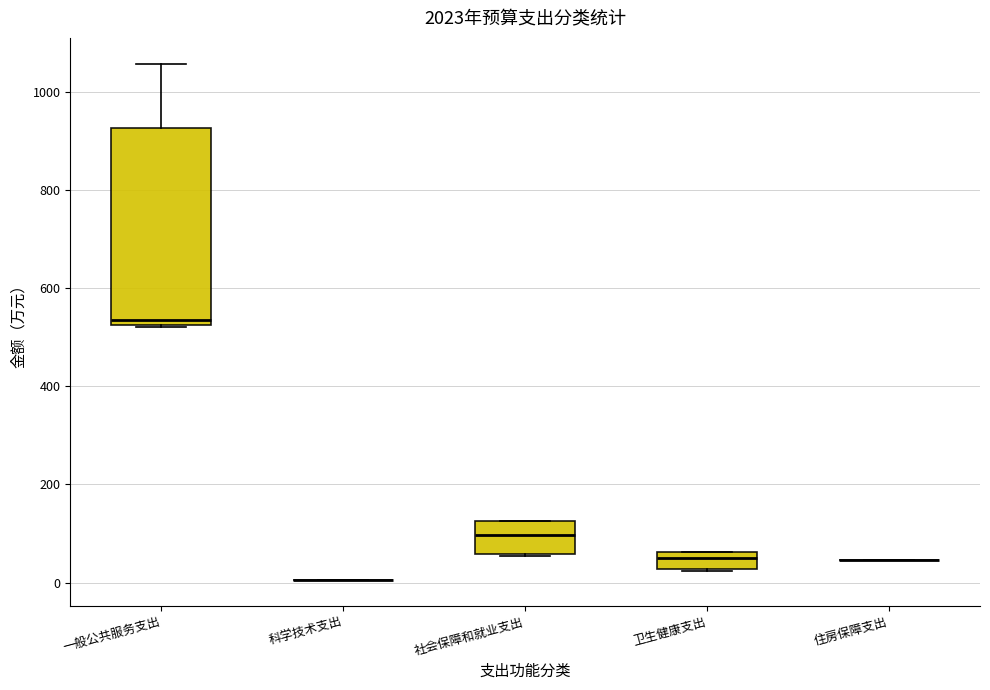

Reading left to right, transcribe this box plot: for each box, give where its median line is, the range the box spans, and where its two whiskers end, as read against the y-axis. The values are not printed on the chart, so give them approximately, as read against the axis.

一般公共服务支出: median 540, box 520 to 920, whiskers 520 to 1060
科学技术支出: box collapsed to a line at 0, whiskers 0 to 0
社会保障和就业支出: median 100, box 60 to 120, whiskers 60 to 120
卫生健康支出: median 60 (inside the box), box 20 to 60, whiskers 20 to 60
住房保障支出: box collapsed to a line at 40, whiskers 40 to 40